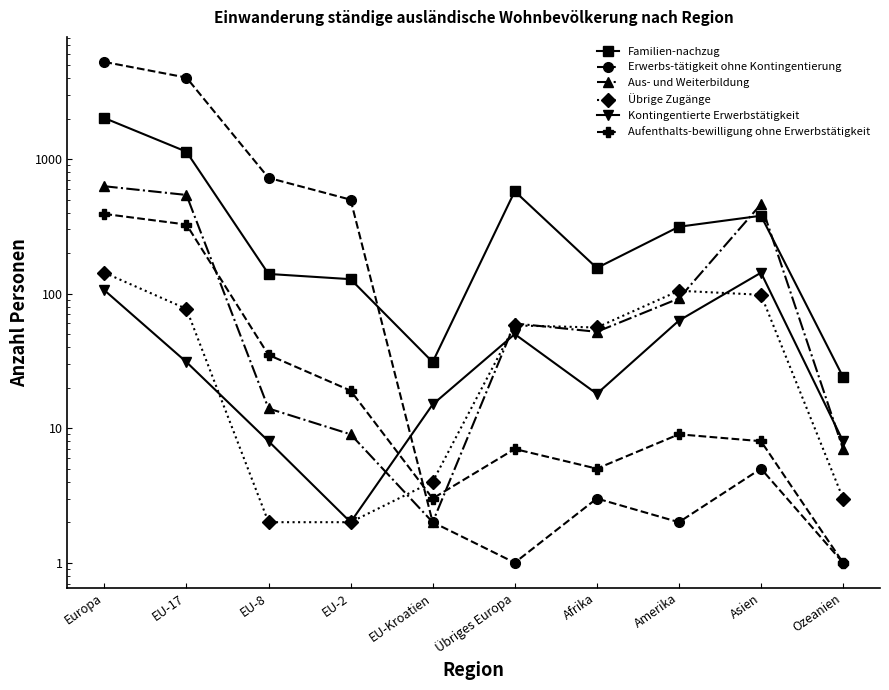

Which series ends up on top after the final intersection of Kontingentierte Erwerbstätigkeit and Aus- und Weiterbildung?

Kontingentierte Erwerbstätigkeit